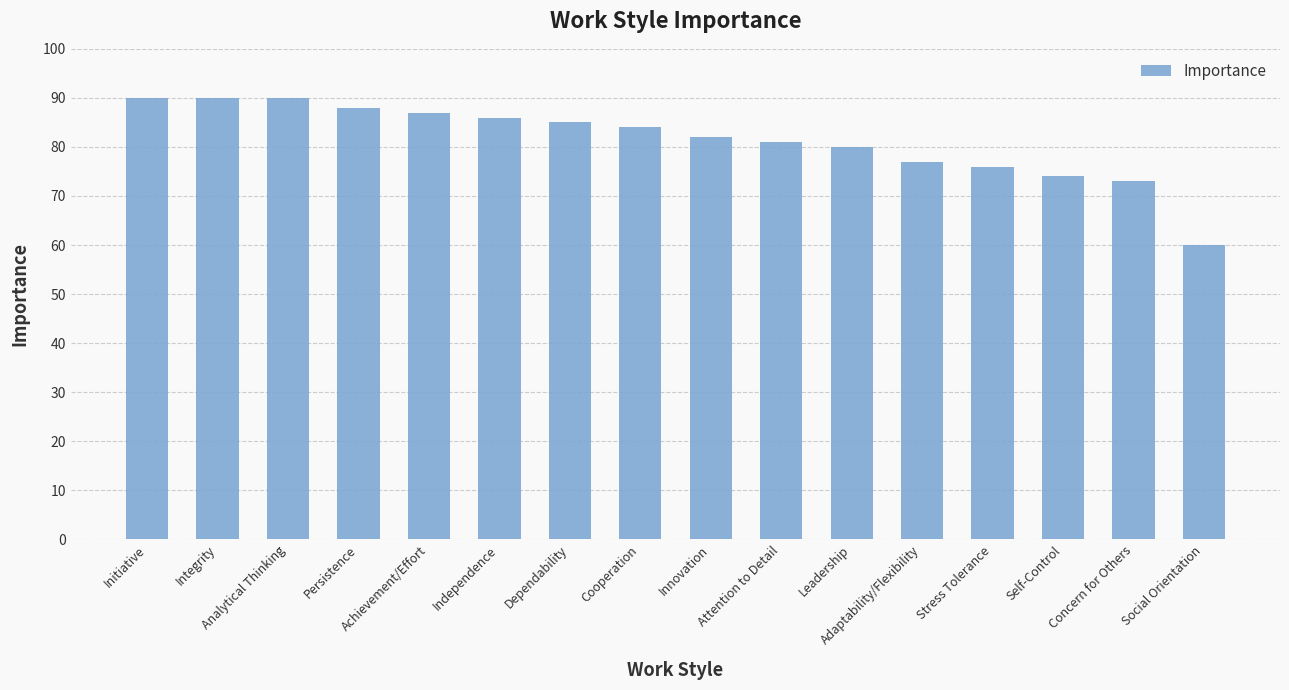

Approximately how many times larger is the value at Adaptability/Flexibility compared to Self-Control?

1.0